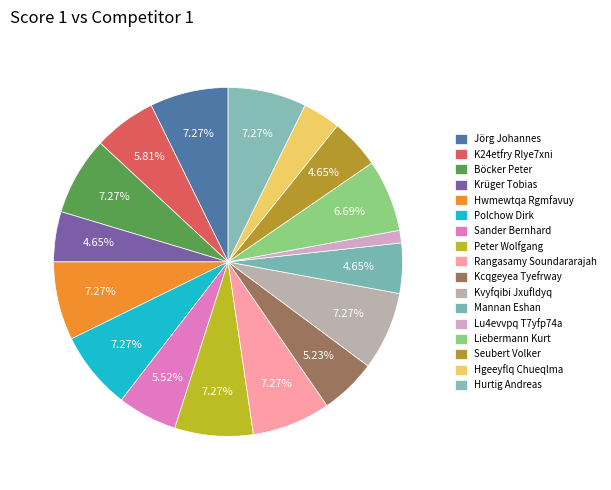

How many slices are in this pie chart?

17